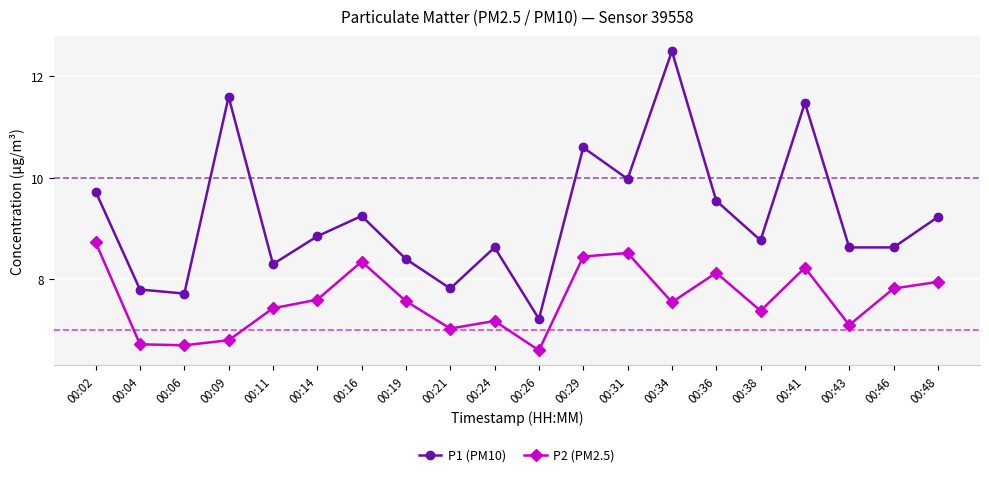

Rank the series by their average value, from highest to lowest.

P1 (PM10), P2 (PM2.5)